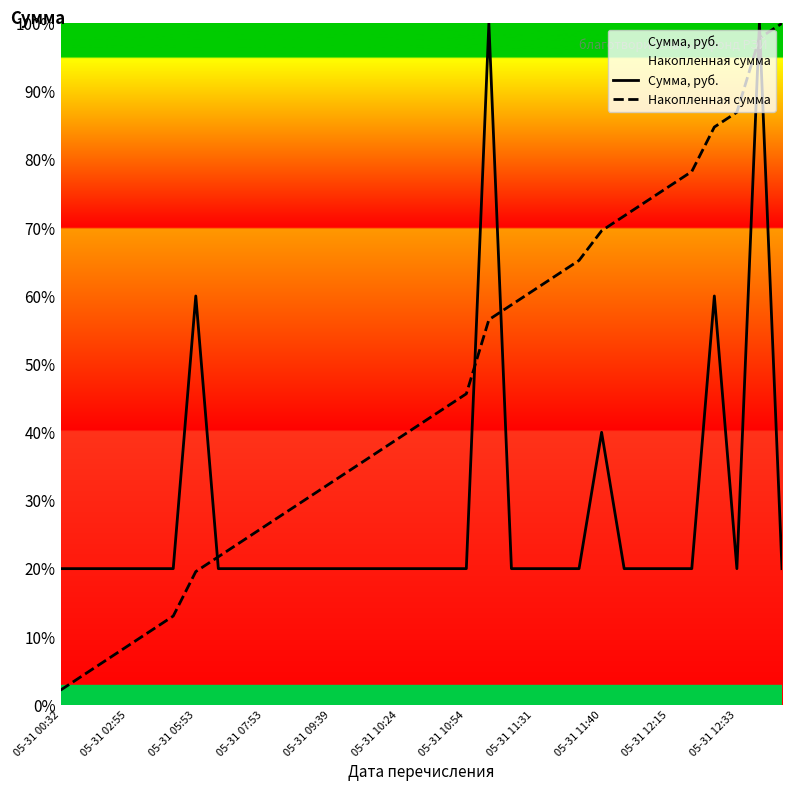

What is the total value across all series at 11?

50.4